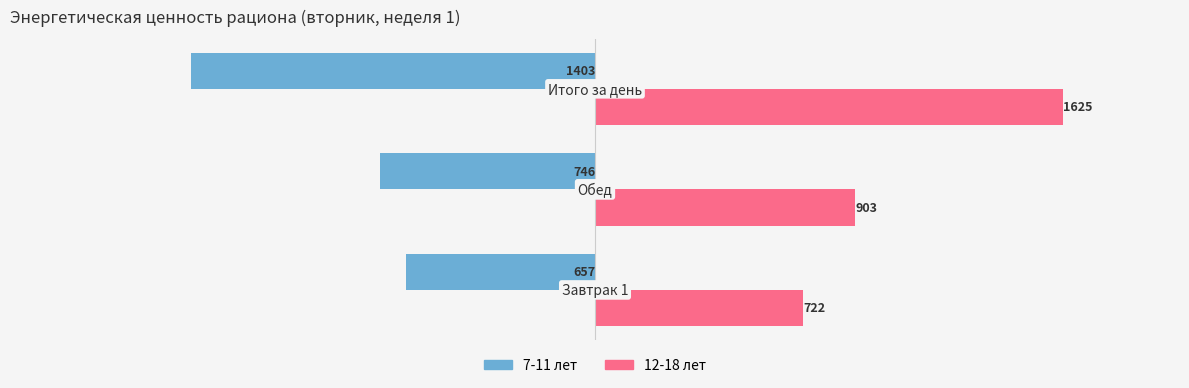

How many 12-18 лет values are between 722 and 1625?

3